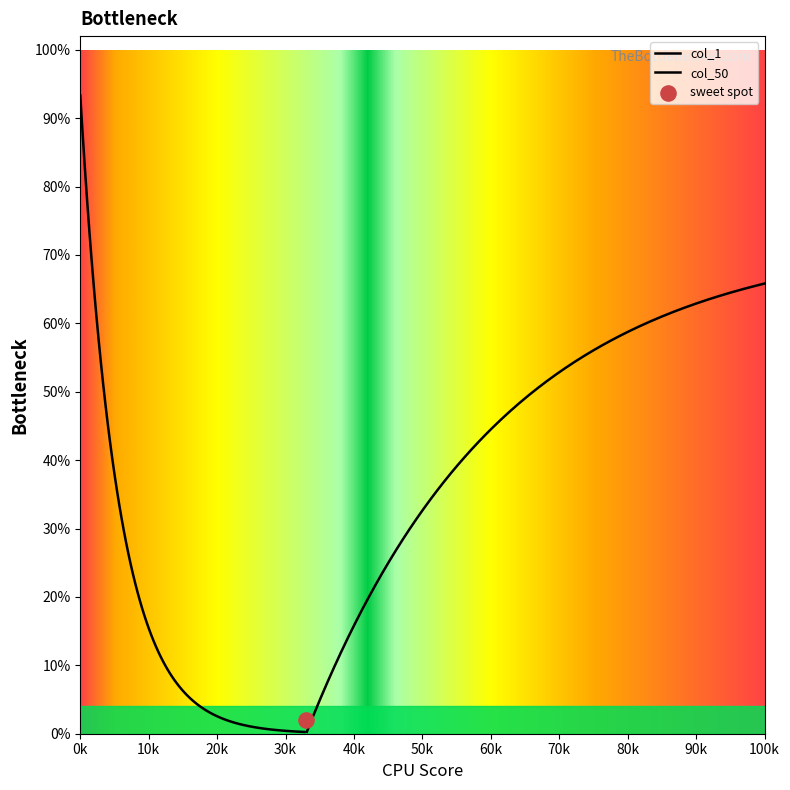

At which category is the sum across all series the highest?

1